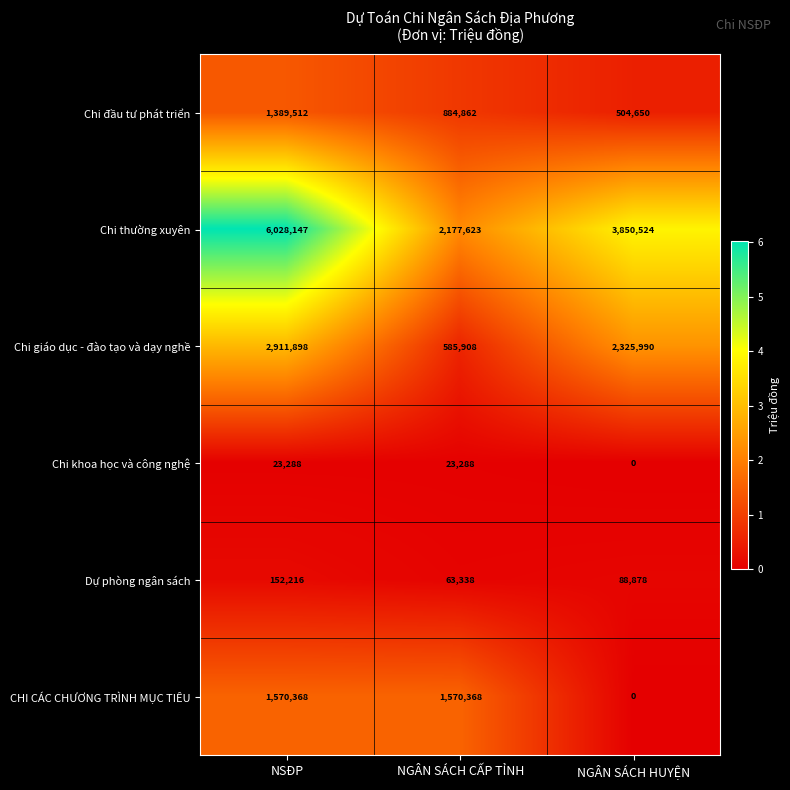

How many Chi khoa học và công nghệ values are between 0 and 23288?

3